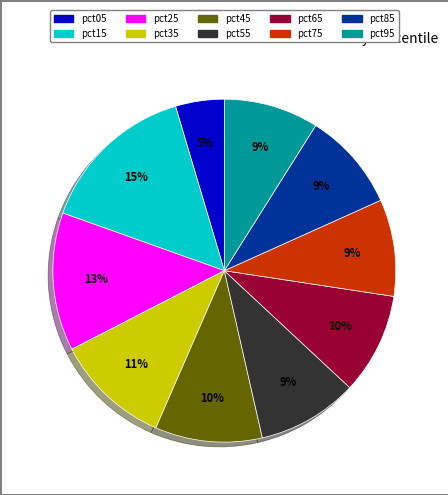

To the nearest percent, what percentage of the pie is pct35?

11%